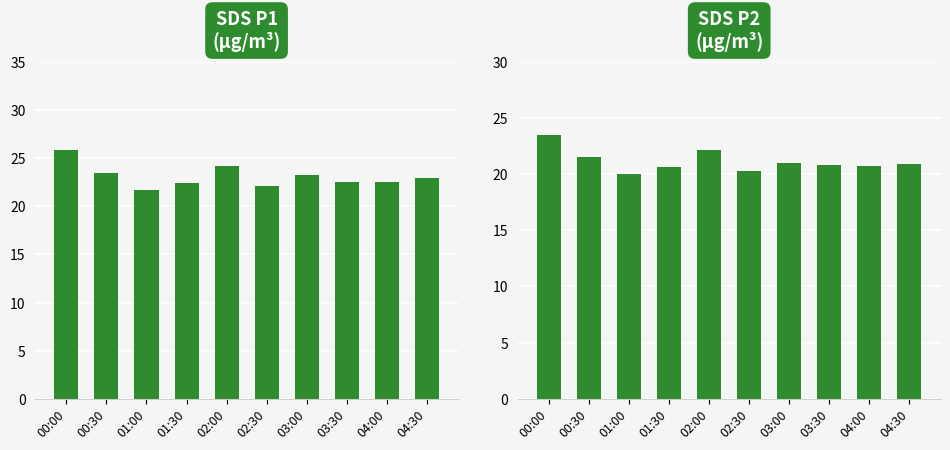

Reading right to left, what are all the values shown in this chart?

SDS_P1: 22.9	22.5	22.5	23.2	22.1	24.1	22.4	21.7	23.4	25.9
SDS_P2: 20.9	20.7	20.8	21.0	20.2	22.1	20.6	20.0	21.5	23.4